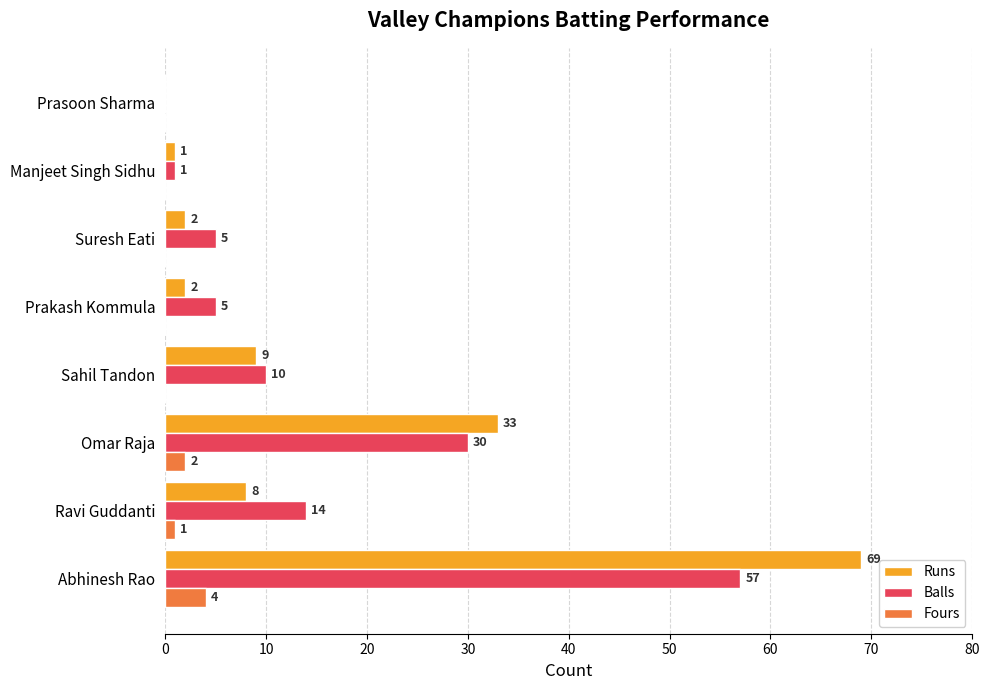

What is the sum of all Balls values?

122